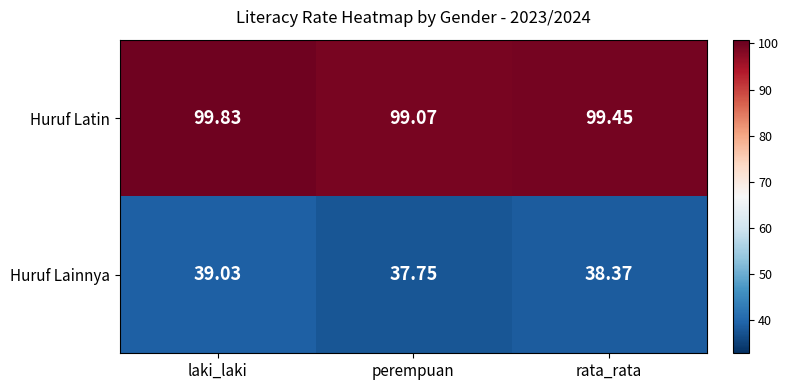

Between laki_laki and perempuan, which series saw the biggest shift?

Huruf Lainnya